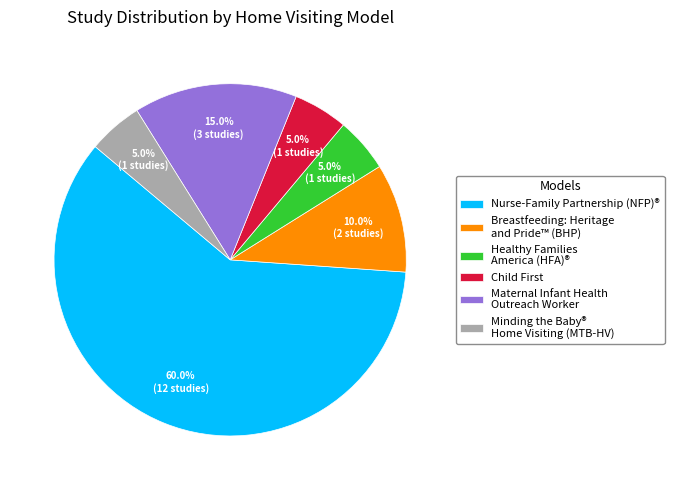

Which slice represents more than half of the pie?

Nurse-Family Partnership (NFP)®